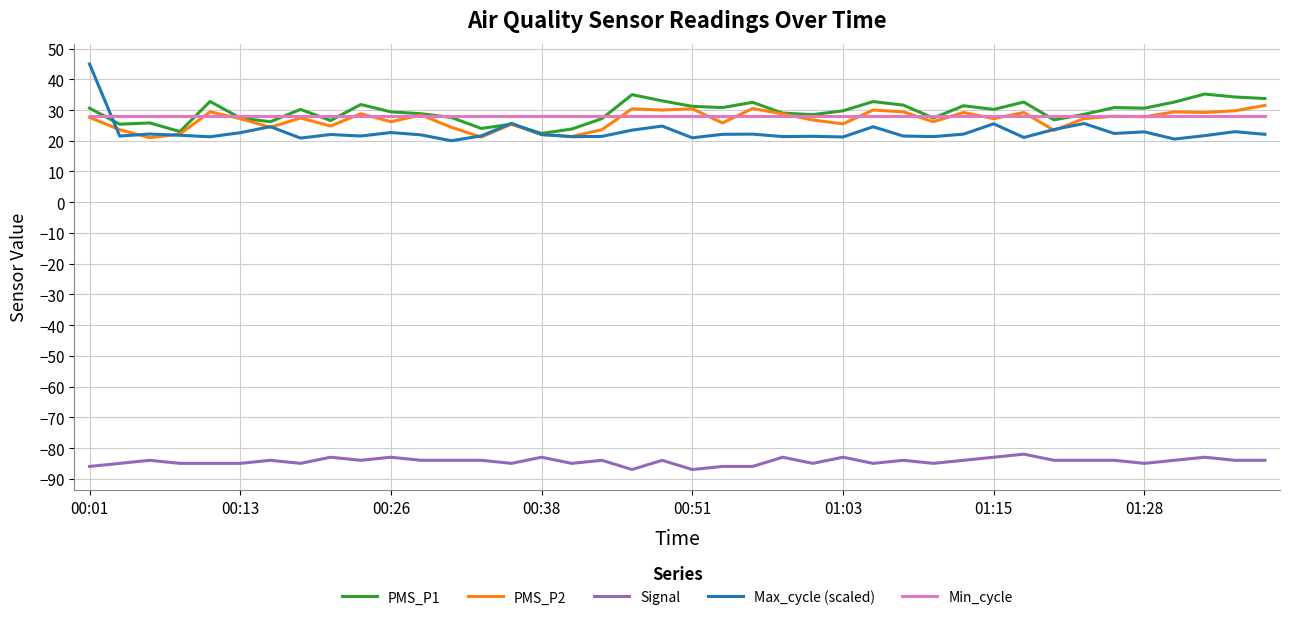

True or false: Signal and PMS_P1 cross at least once.

False